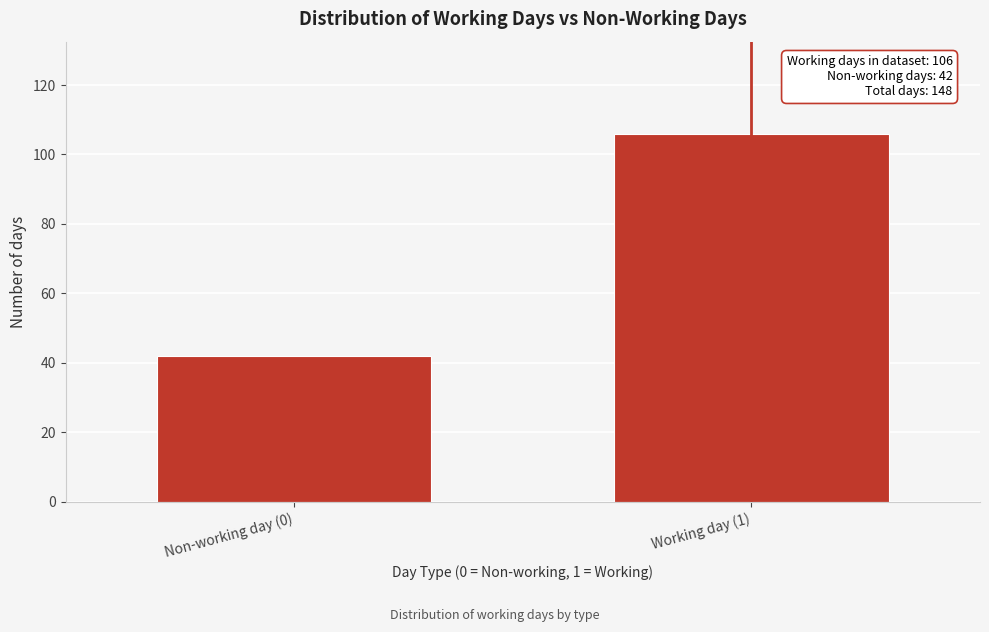

Reading right to left, what are all the values shown in this chart?

106	42